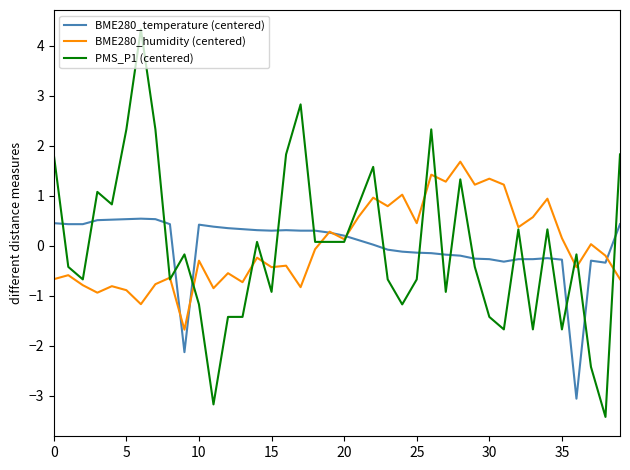

True or false: BME280_temperature (centered) and PMS_P1 (centered) intersect in this chart.

True